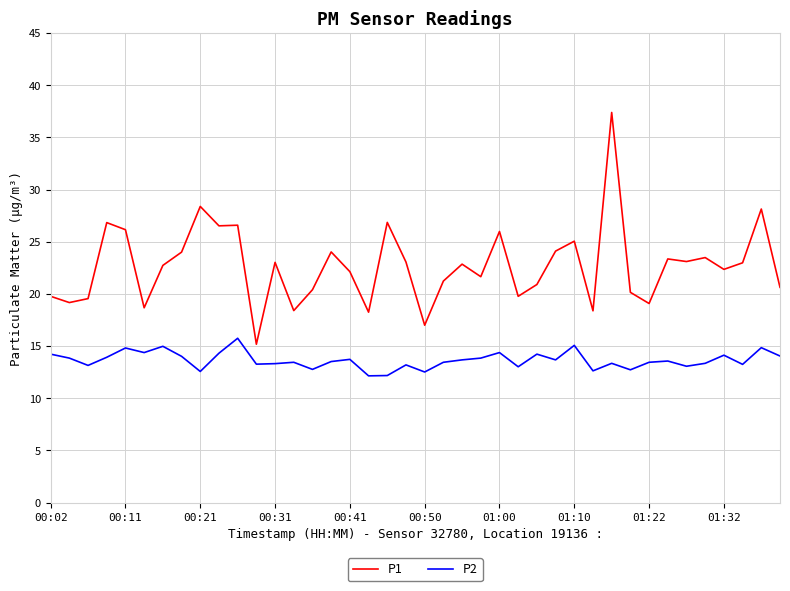

True or false: P2 and P1 intersect in this chart.

False